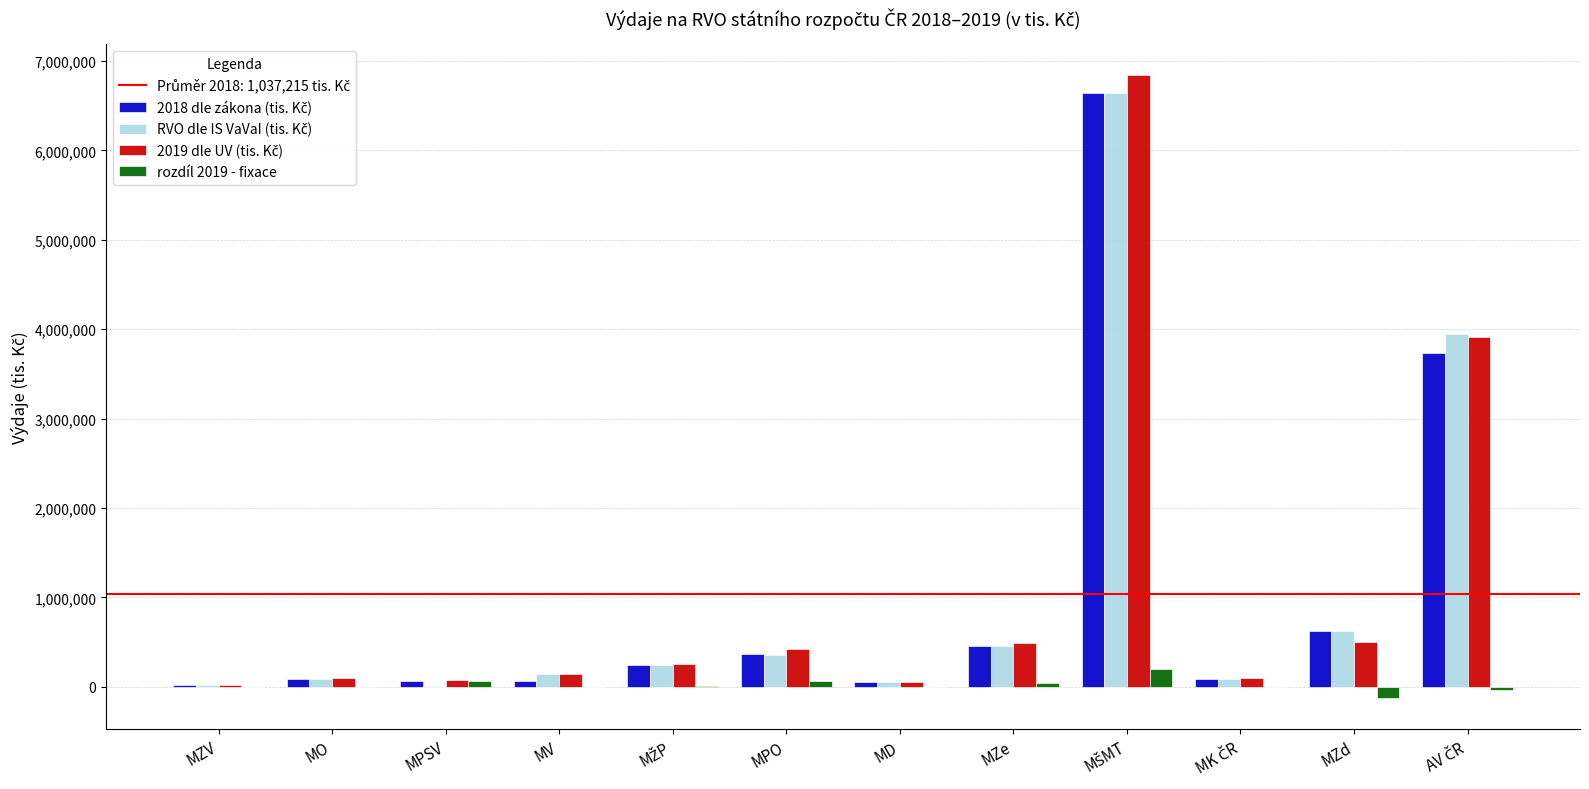

Is it true that RVO dle IS VaVaI (tis. Kč) equals 91166 at MO?

True